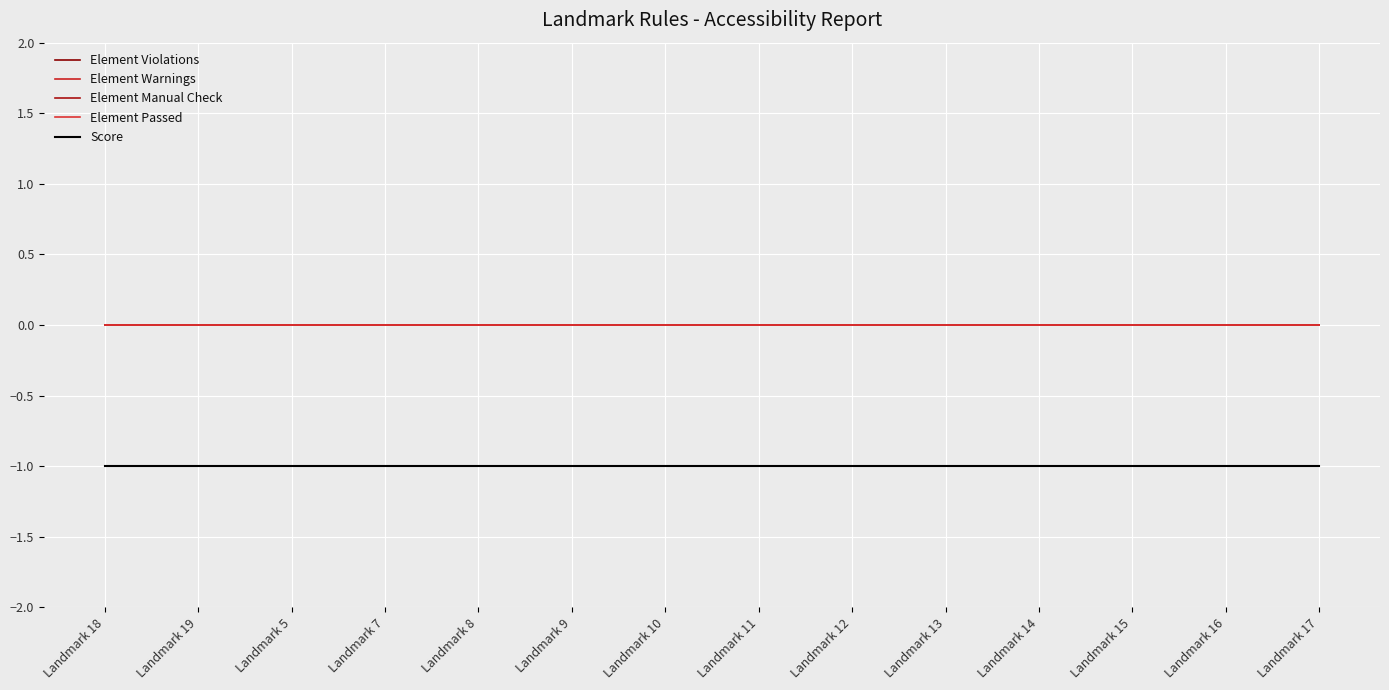

Reading left to right, list all the values displayed in this chart.

Element Violations: Landmark 18=0	Landmark 19=0	Landmark 5=0	Landmark 7=0	Landmark 8=0	Landmark 9=0	Landmark 10=0	Landmark 11=0	Landmark 12=0	Landmark 13=0	Landmark 14=0	Landmark 15=0	Landmark 16=0	Landmark 17=0
Element Warnings: Landmark 18=0	Landmark 19=0	Landmark 5=0	Landmark 7=0	Landmark 8=0	Landmark 9=0	Landmark 10=0	Landmark 11=0	Landmark 12=0	Landmark 13=0	Landmark 14=0	Landmark 15=0	Landmark 16=0	Landmark 17=0
Element Manual Check: Landmark 18=0	Landmark 19=0	Landmark 5=0	Landmark 7=0	Landmark 8=0	Landmark 9=0	Landmark 10=0	Landmark 11=0	Landmark 12=0	Landmark 13=0	Landmark 14=0	Landmark 15=0	Landmark 16=0	Landmark 17=0
Element Passed: Landmark 18=0	Landmark 19=0	Landmark 5=0	Landmark 7=0	Landmark 8=0	Landmark 9=0	Landmark 10=0	Landmark 11=0	Landmark 12=0	Landmark 13=0	Landmark 14=0	Landmark 15=0	Landmark 16=0	Landmark 17=0
Score: Landmark 18=-1	Landmark 19=-1	Landmark 5=-1	Landmark 7=-1	Landmark 8=-1	Landmark 9=-1	Landmark 10=-1	Landmark 11=-1	Landmark 12=-1	Landmark 13=-1	Landmark 14=-1	Landmark 15=-1	Landmark 16=-1	Landmark 17=-1